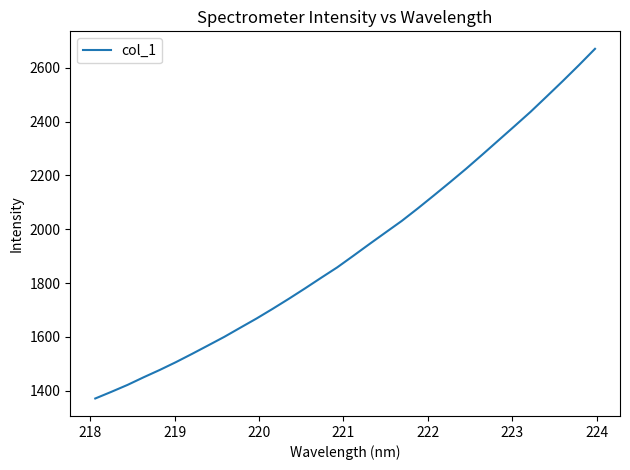

What is the maximum value shown in the chart?

2671.3